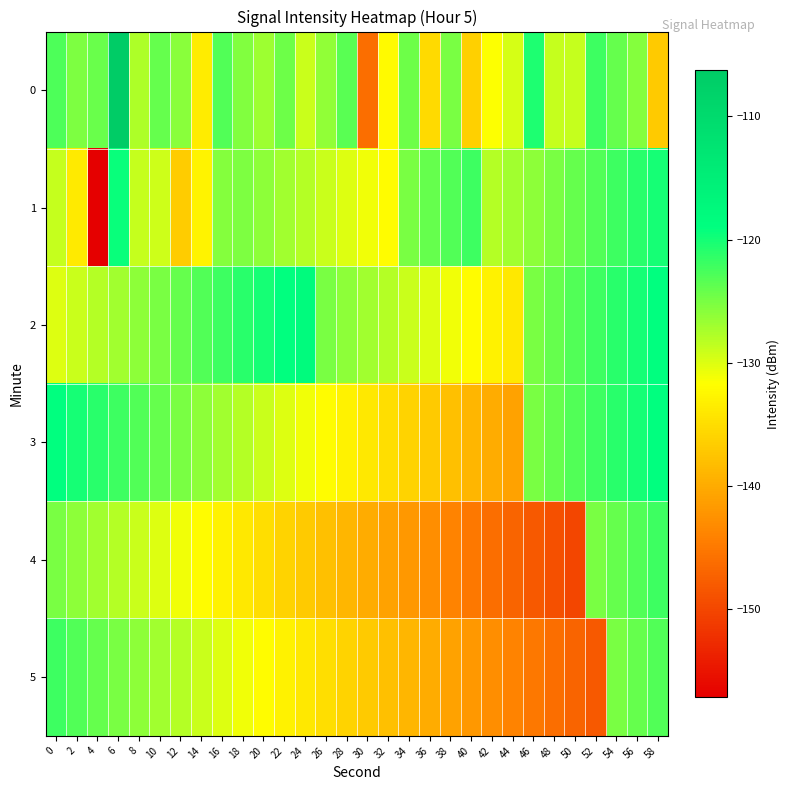

At which category does the chart reach its peak across all series?

6